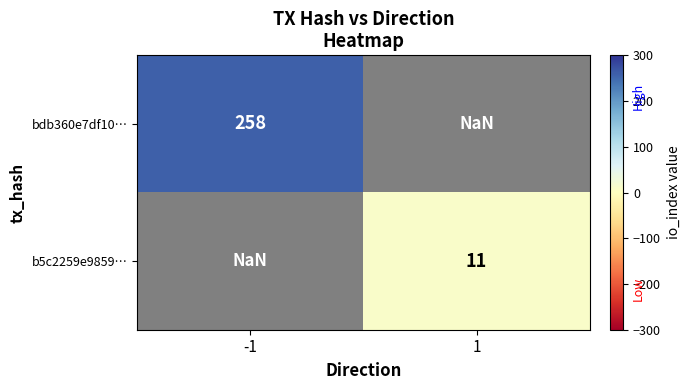

The value of bdb360e7df10… at -1 is 258.0. True or false?

True